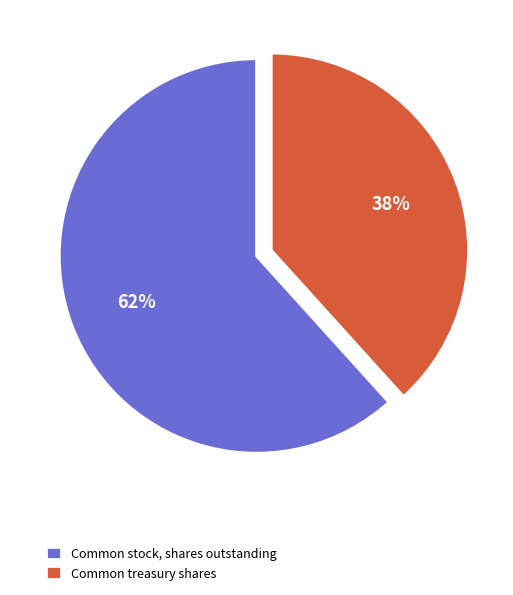

Is the sum of Common treasury shares and Common stock, shares outstanding greater than half?

Yes